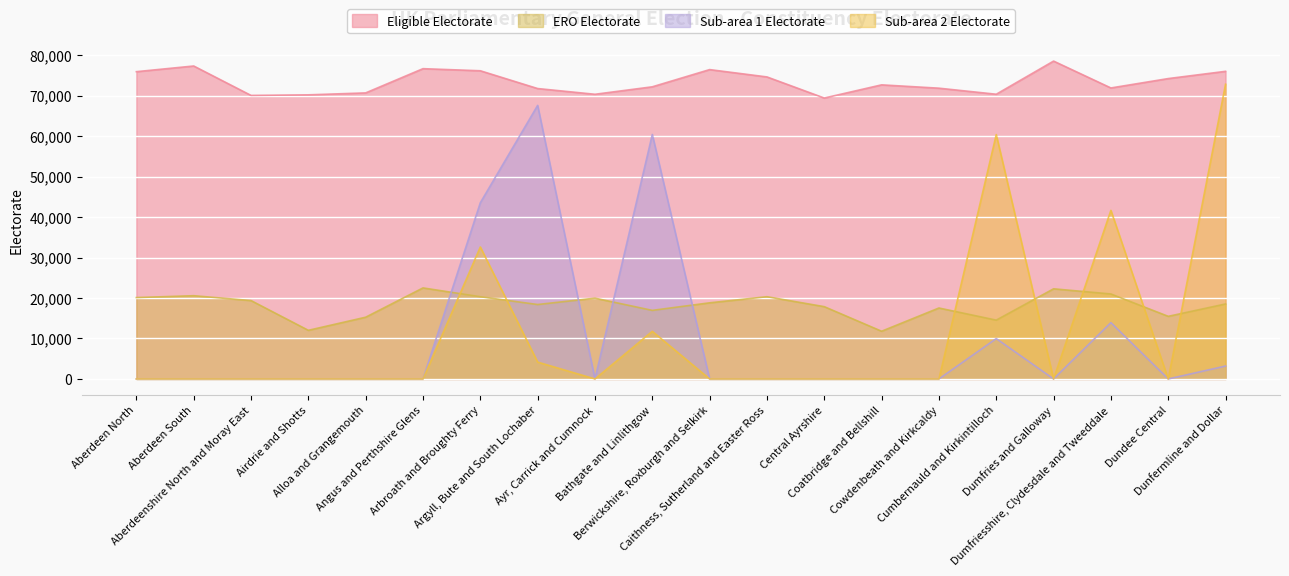

What is the value of the Sub-area 1 Electorate point at the 8th from the left?

67596